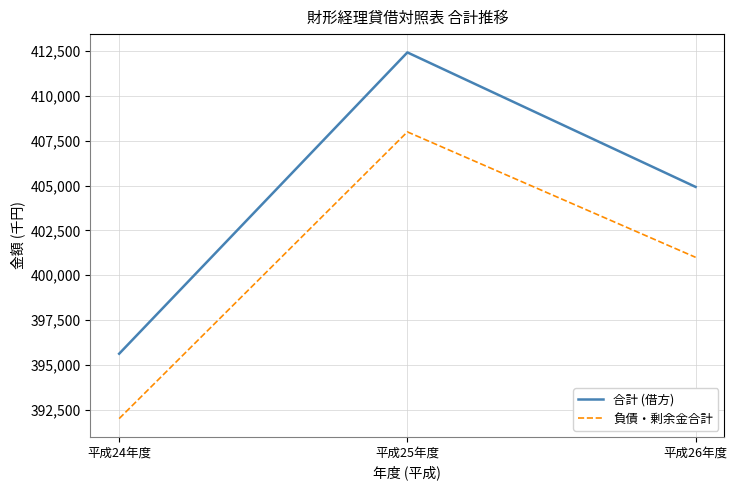

List the labels in order of 合計 (借方) value, smallest first.

平成24年度, 平成26年度, 平成25年度